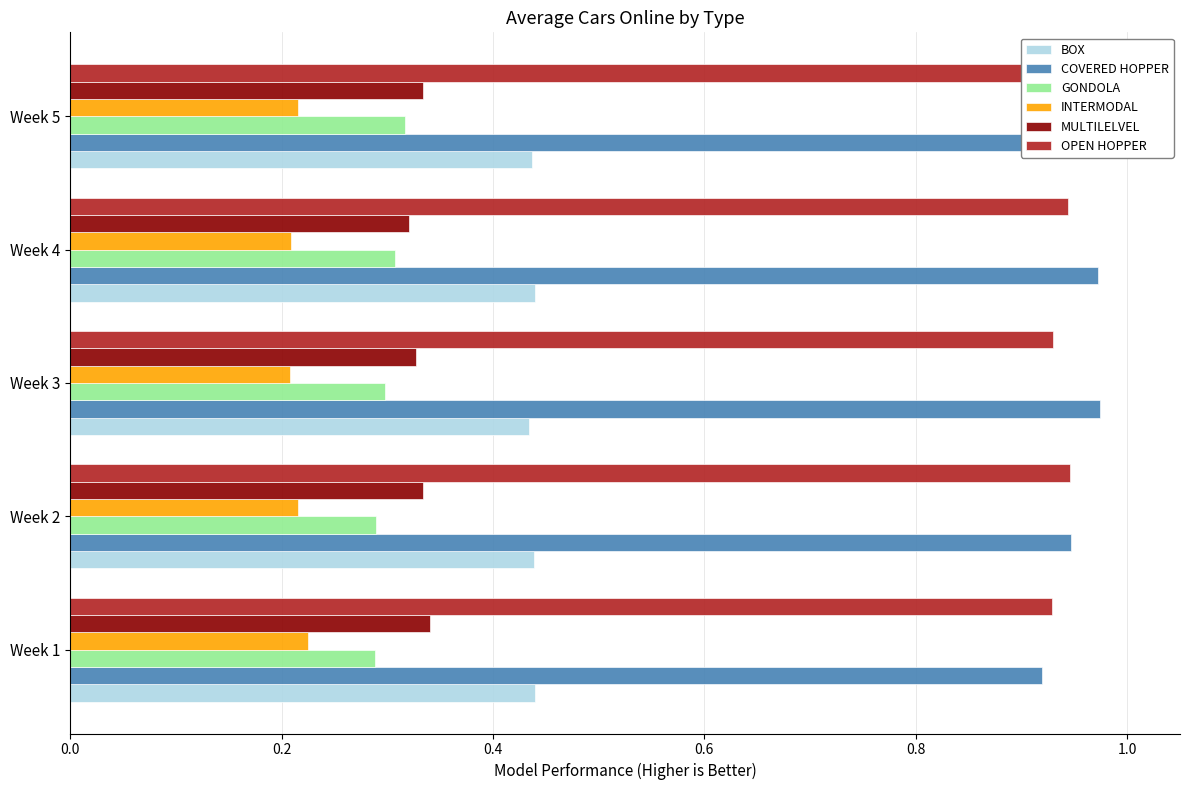

What is the sum of the OPEN HOPPER values at Week 5 and Week 3?

1.9